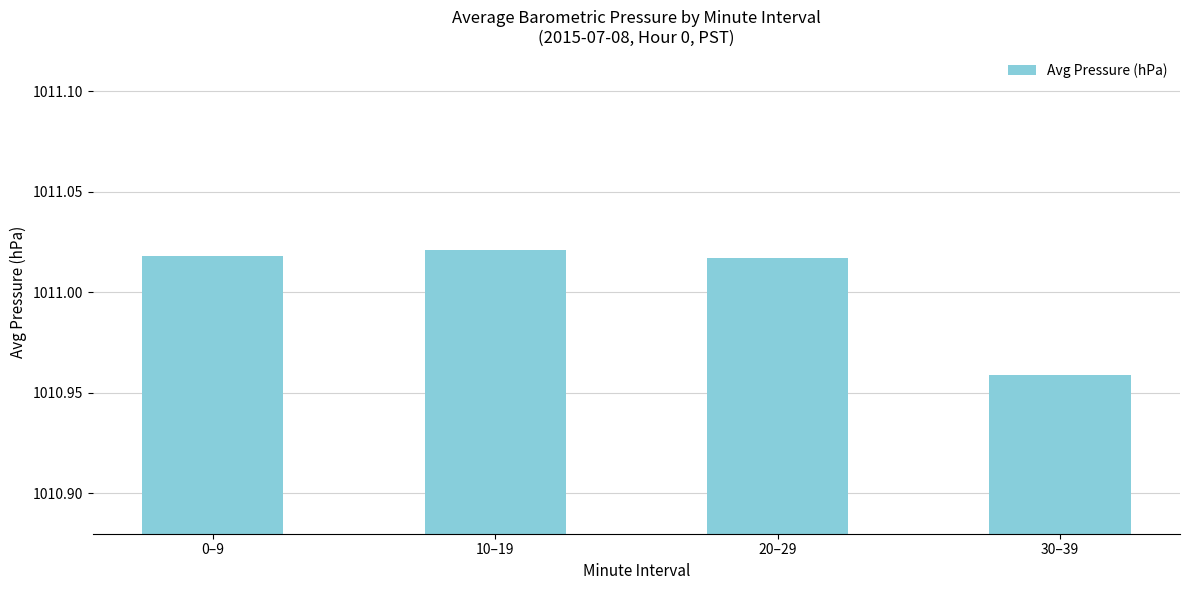

Approximately how many times larger is the value at 0–9 compared to 10–19?

1.0